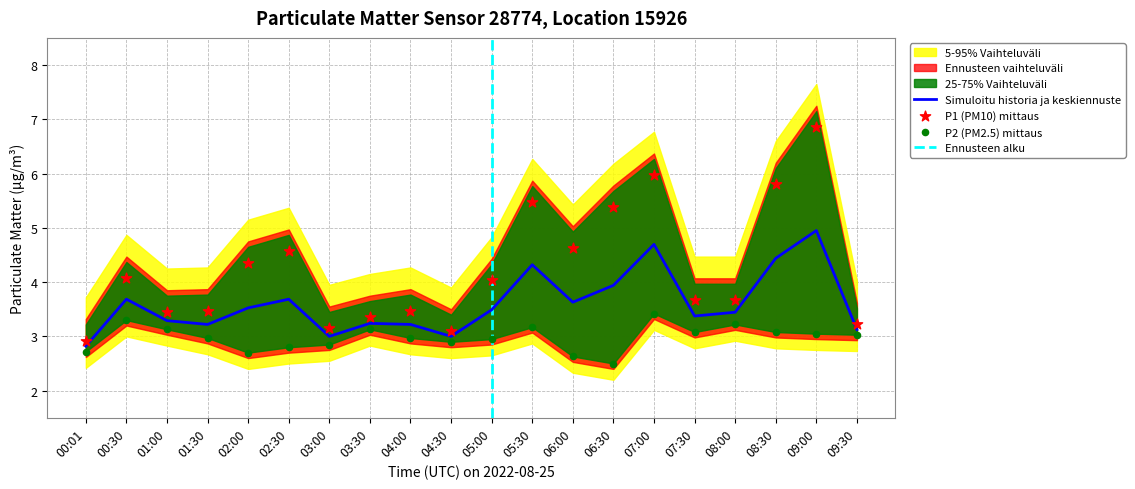

Which series reaches the maximum Y coordinate?

P1